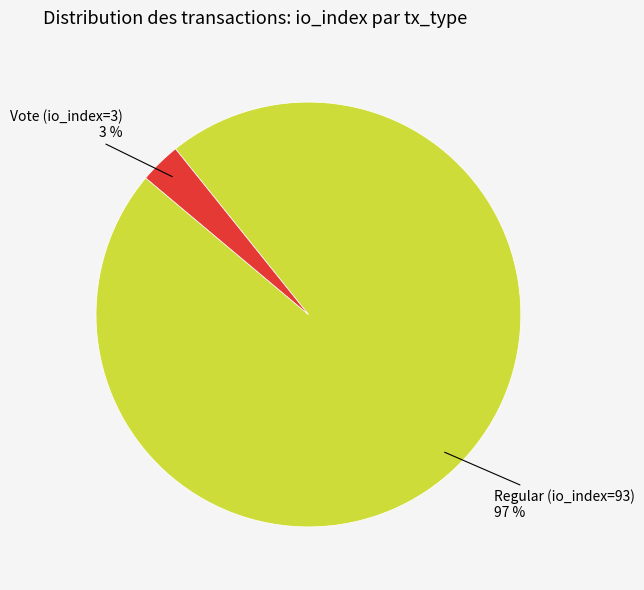

To the nearest percent, what is the difference between the Vote (io_index=3) and Regular (io_index=93) slice percentages?

94%